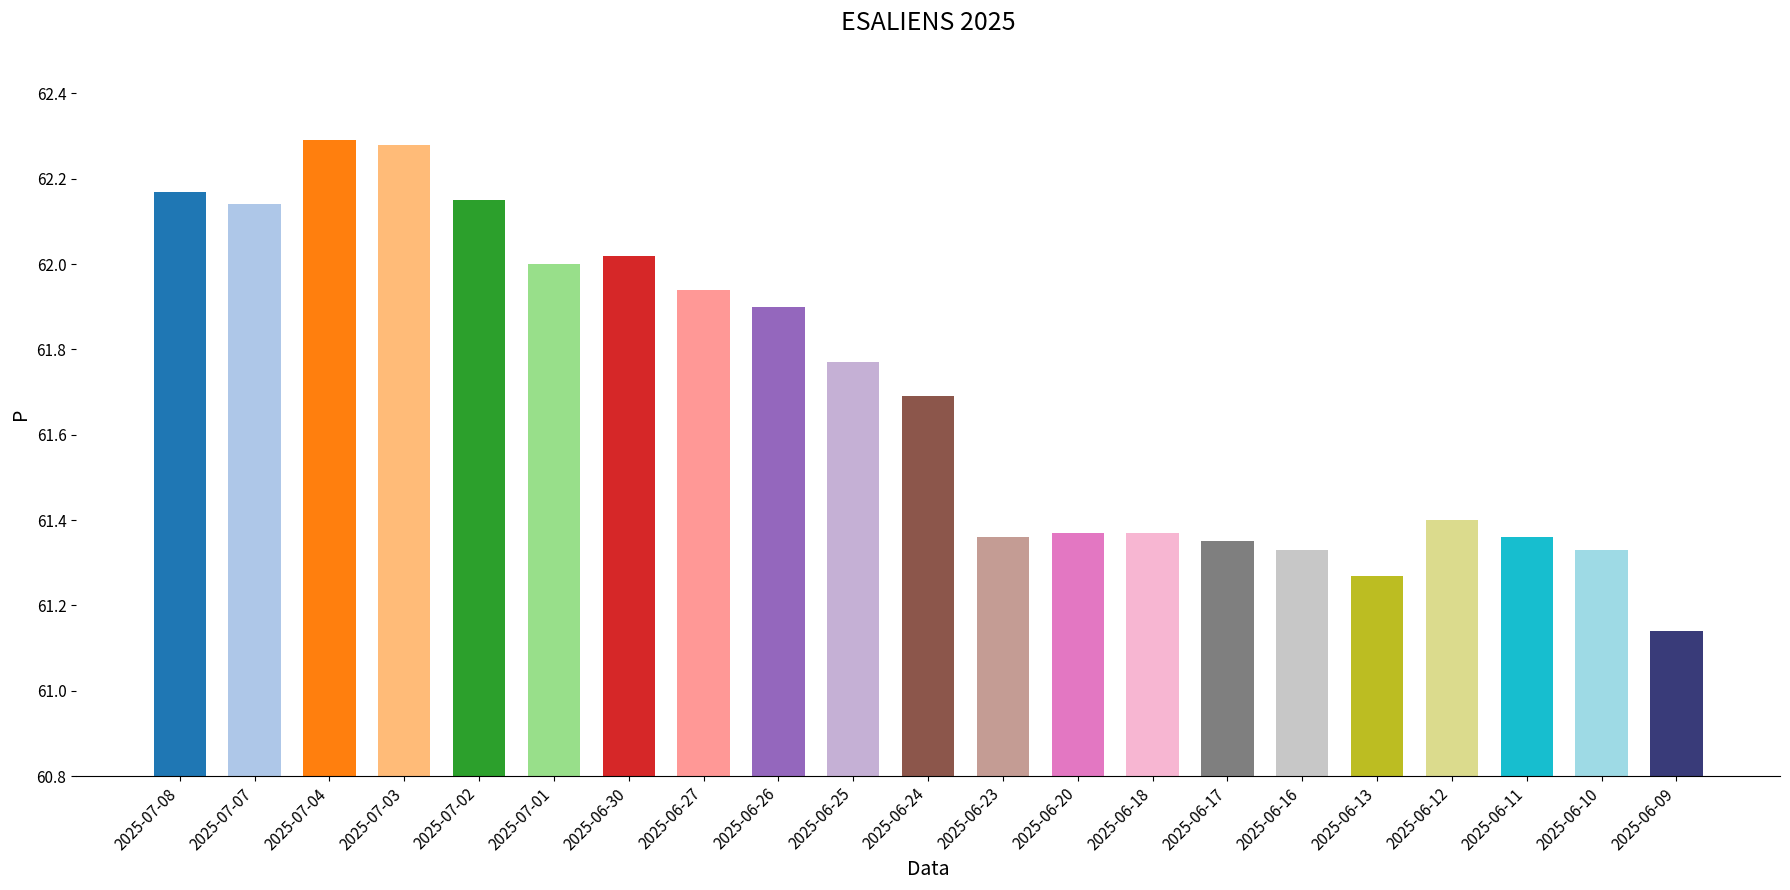

True or false: the data shows 61.4 at 2025-06-17.

True